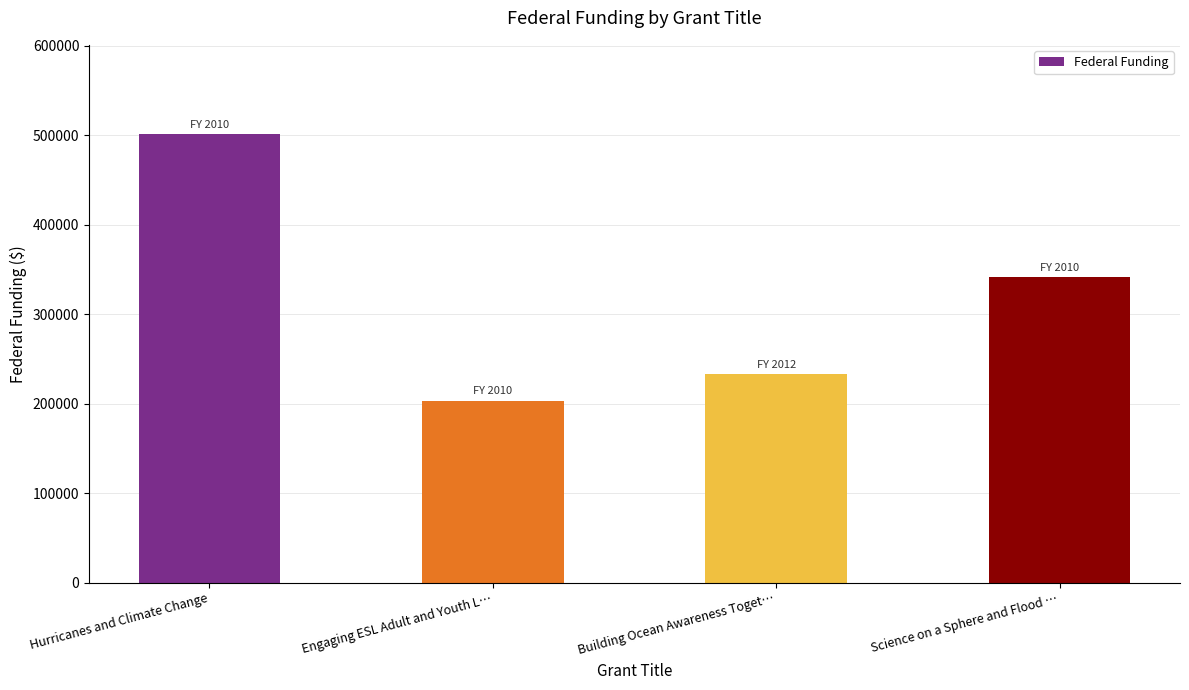

How many data points are less than 341274?

2